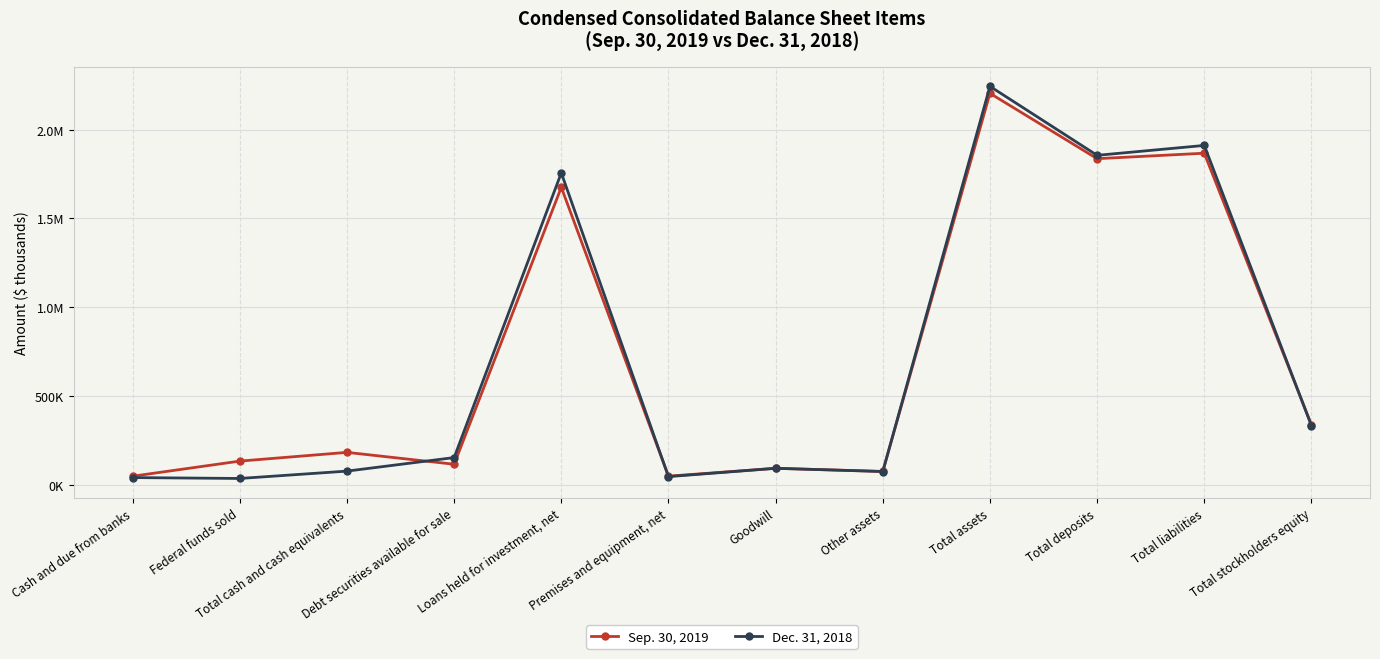

What is the average value of the Sep. 30, 2019 series?

718196